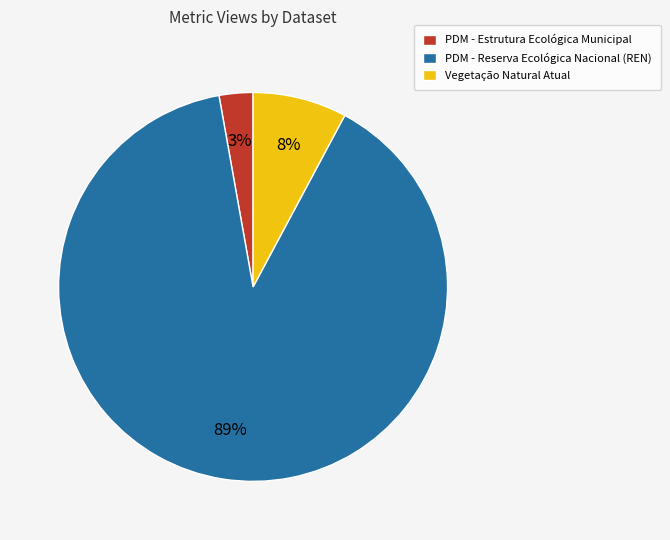

To the nearest percent, what is the average slice percentage?

33%